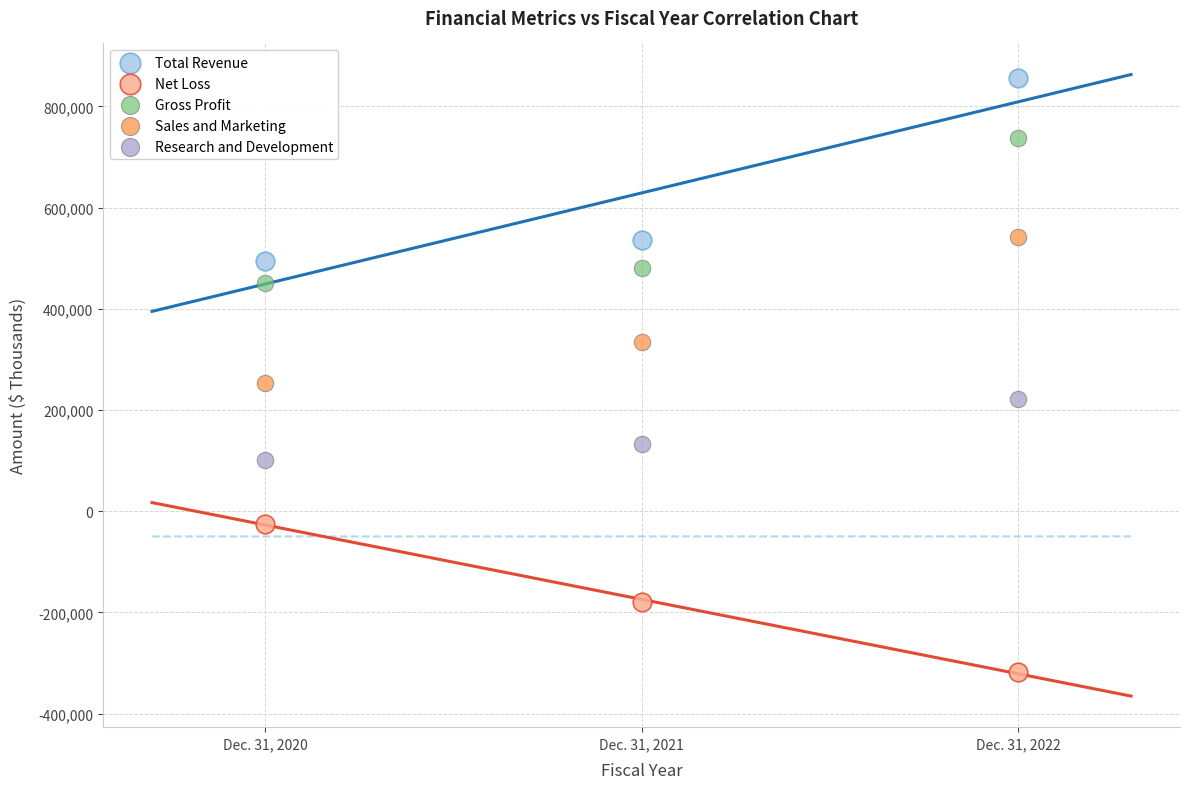

Which series has the widest spread of Y values?

Total Revenue